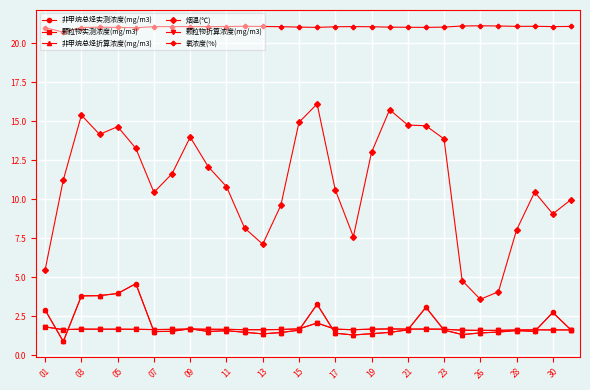

Rank the series by their maximum value, from highest to lowest.

氧浓度(%), 烟温(℃), 非甲烷总烃实测浓度(mg/m3), 非甲烷总烃折算浓度(mg/m3), 颗粒物实测浓度(mg/m3), 颗粒物折算浓度(mg/m3)